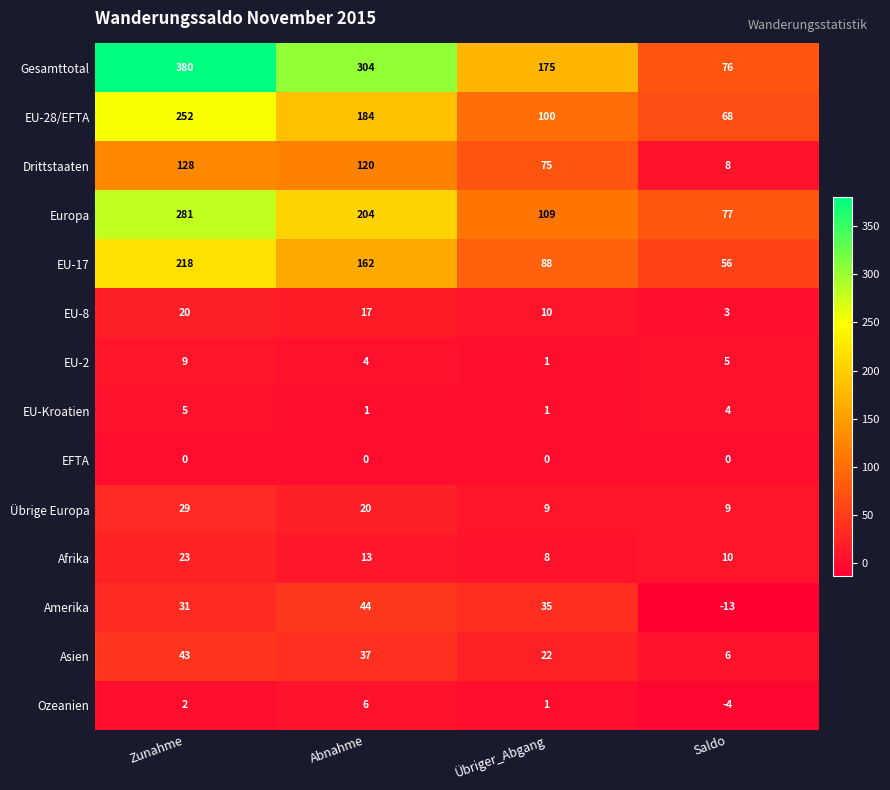

The value of Europa at Übriger_Abgang is 109. True or false?

True